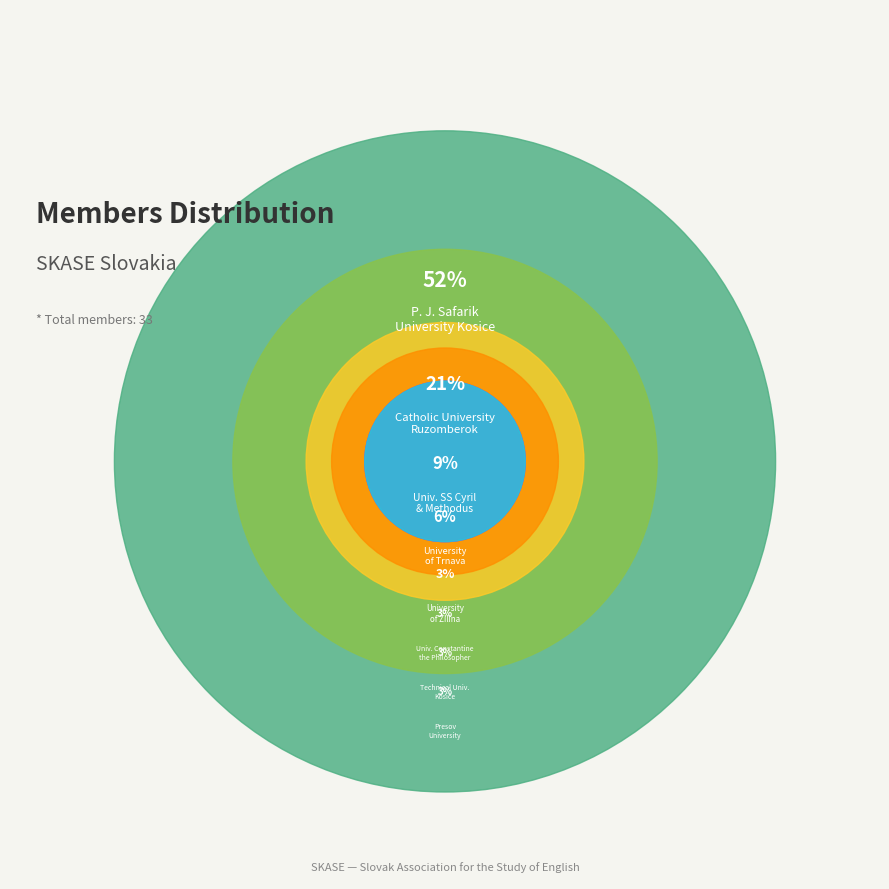

What is the largest slice in the pie chart?

P. J. Safarik University Kosice